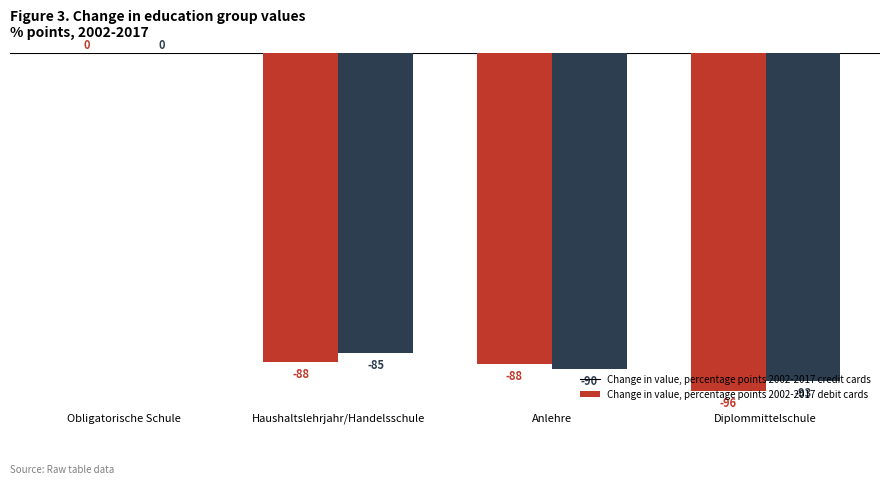

What is the total value across all series at Diplommittelschule?

-189.0